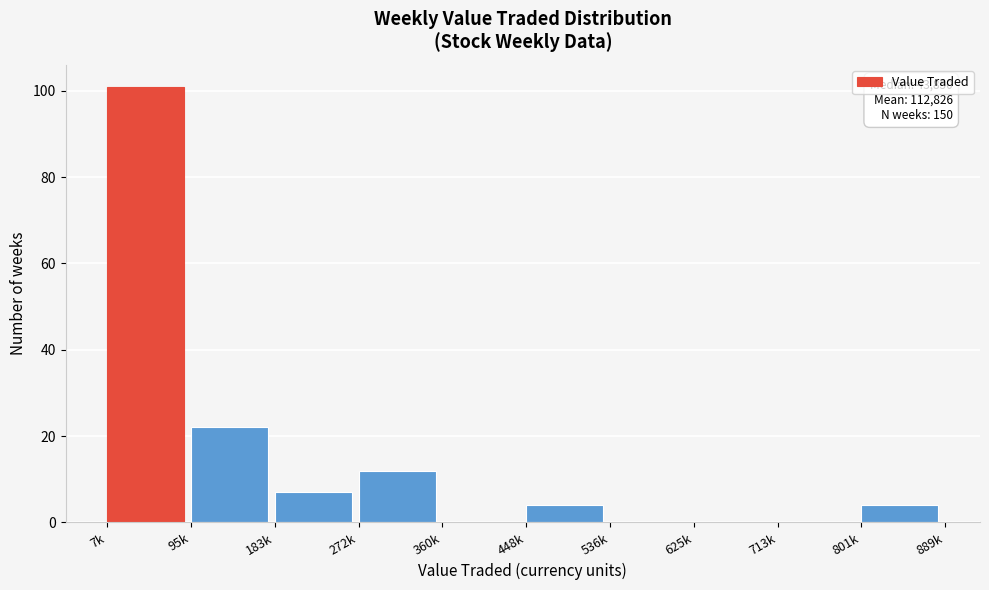

Reading left to right, list all the values displayed in this chart.

7k=101	95k=22	183k=7	272k=12	360k=0	448k=4	536k=0	625k=0	713k=0	801k=4